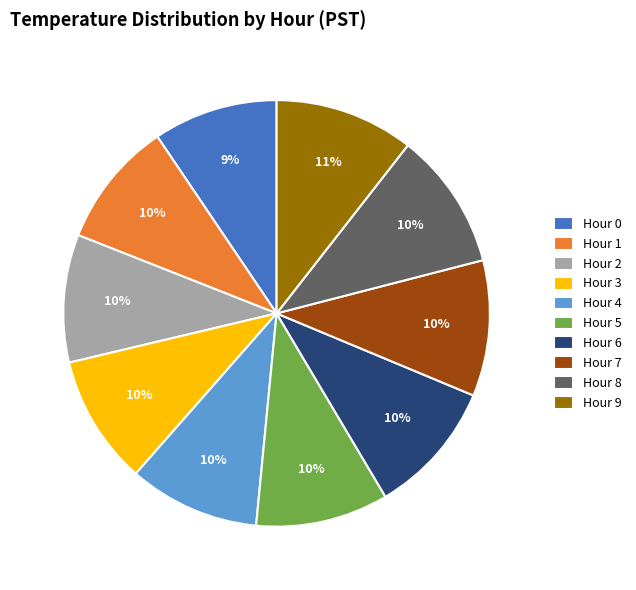

What is the ratio of the value at Hour 5 to the value at Hour 7?

1.0